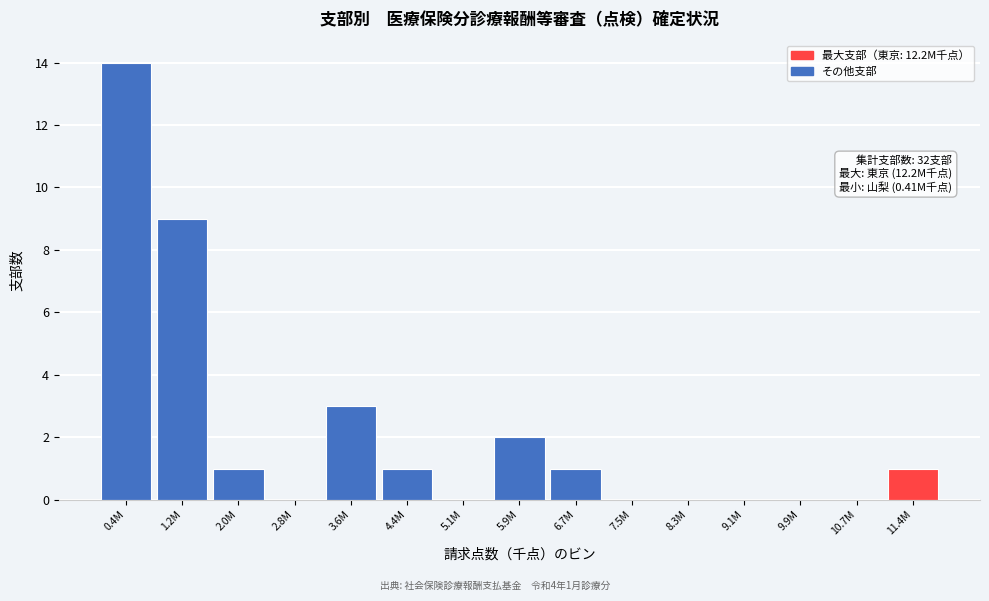

Reading left to right, extract all data points from this chart.

0.4M=14	1.2M=9	2.0M=1	2.8M=0	3.6M=3	4.4M=1	5.1M=0	5.9M=2	6.7M=1	7.5M=0	8.3M=0	9.1M=0	9.9M=0	10.7M=0	11.4M=1